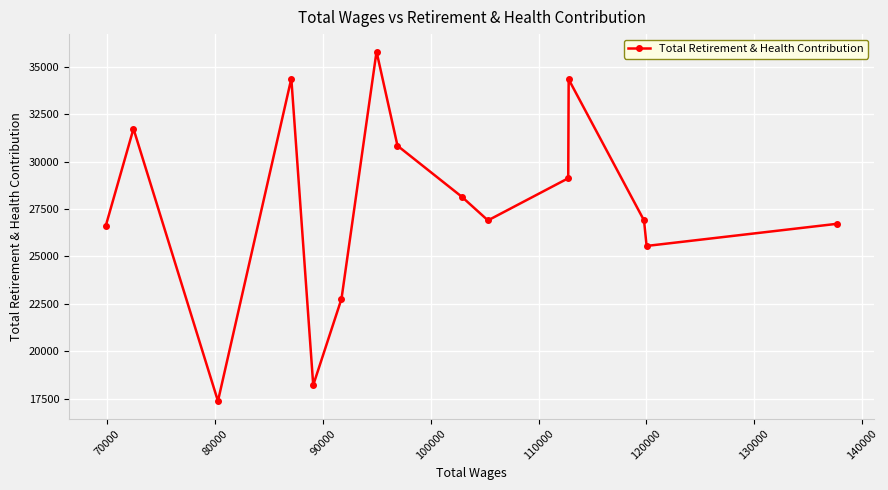

What is the value of the 12th point from the left?

34333